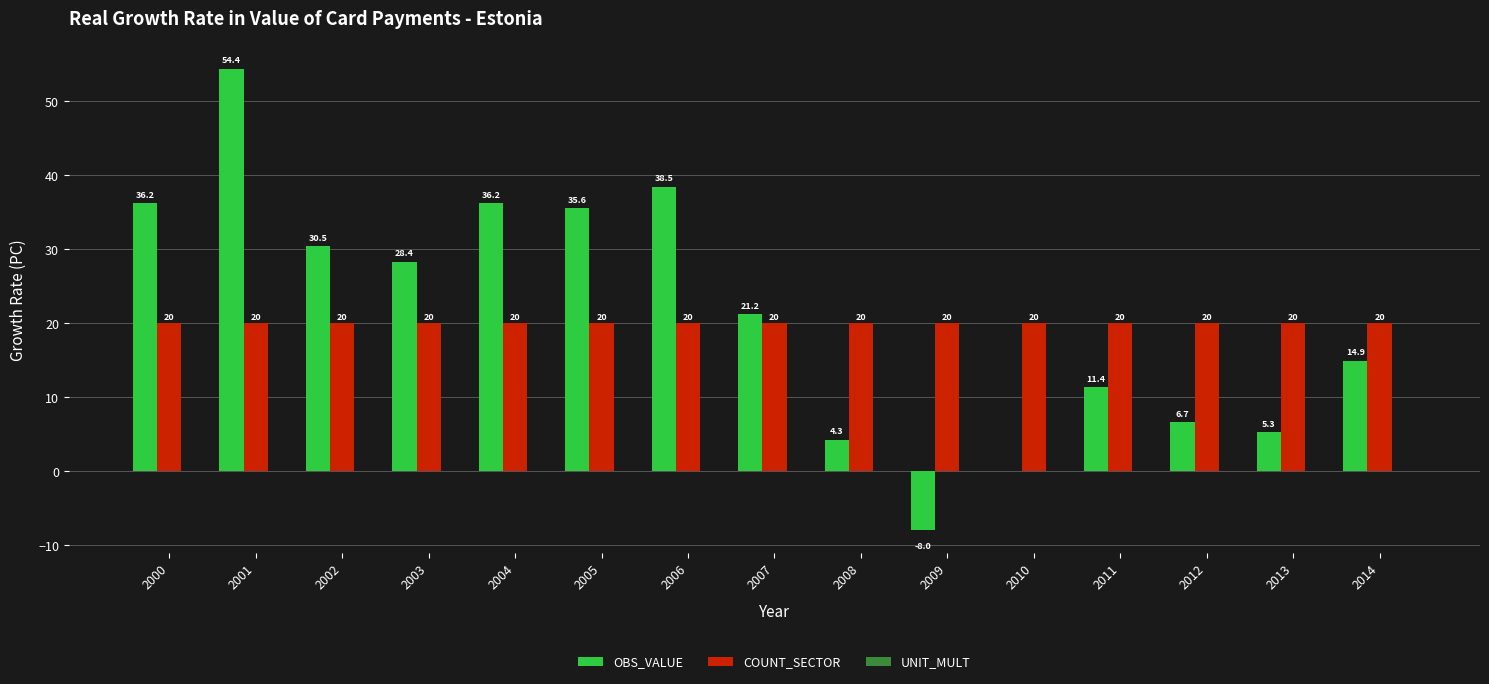

What is the greatest value displayed?

54.4